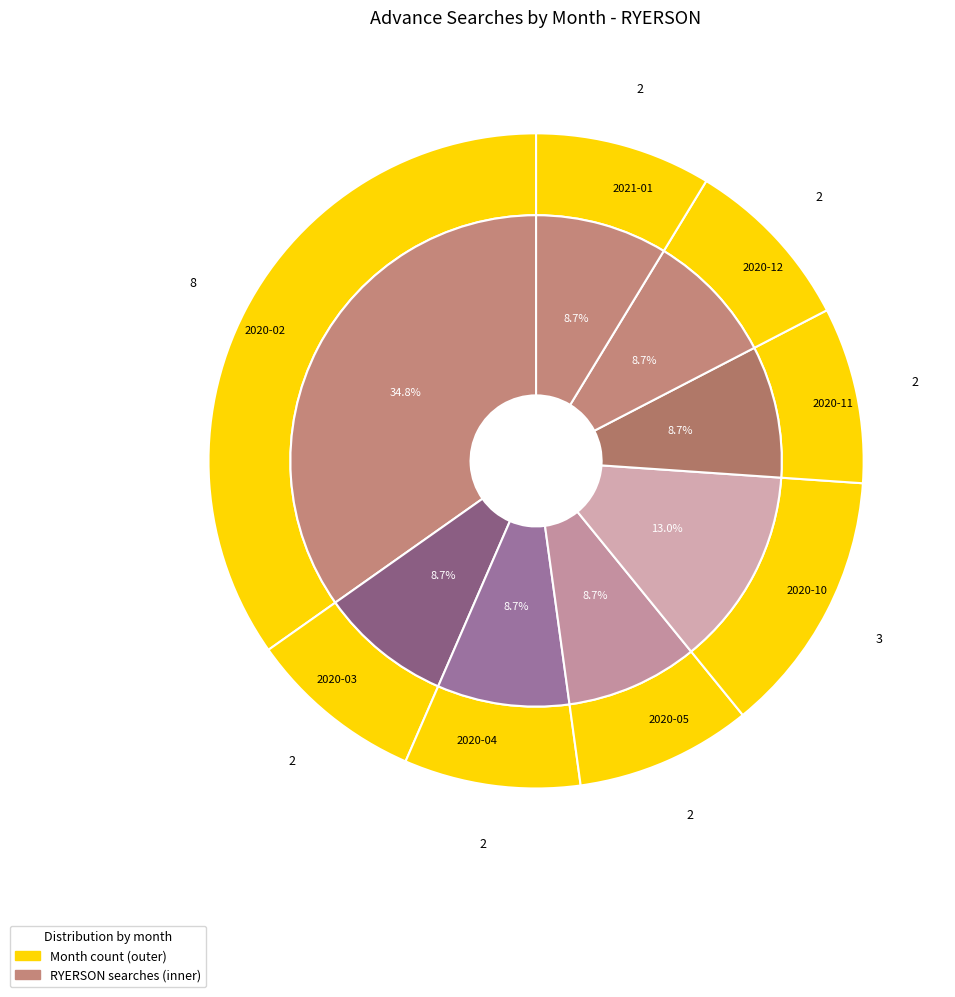

How many segments does this pie chart have?

16